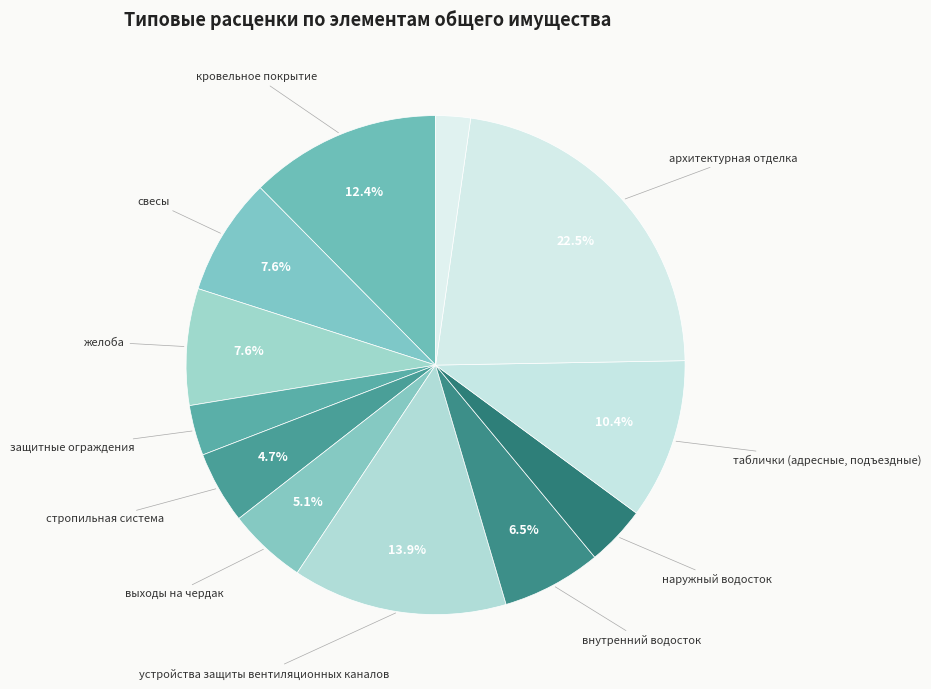

How many slices are in this pie chart?

12